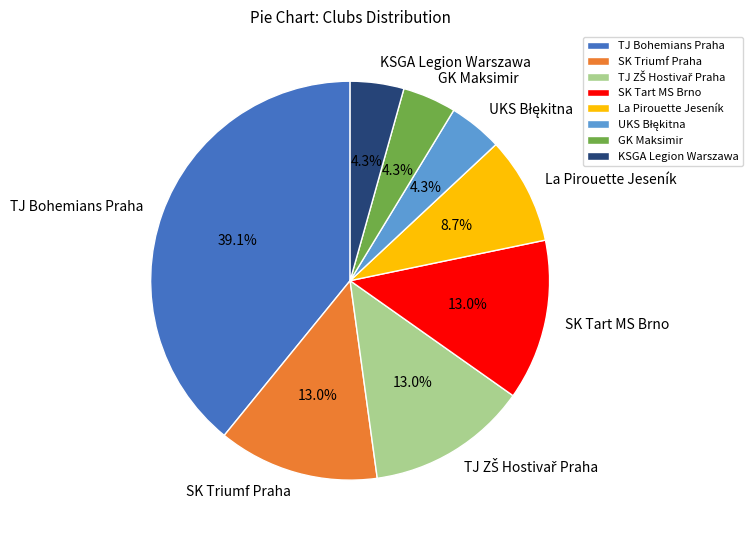

The La Pirouette Jeseník slice represents 17% of the pie. True or false?

False